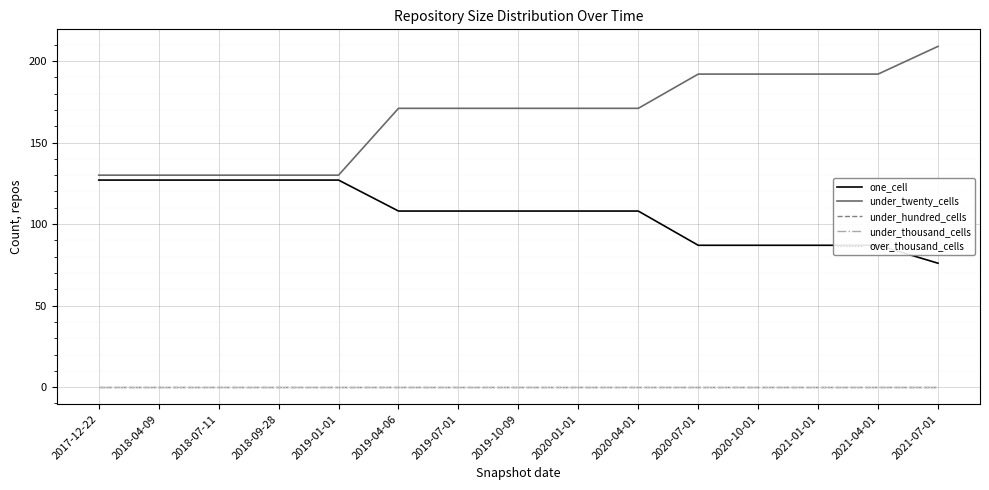

Does the chart have visible grid lines?

Yes